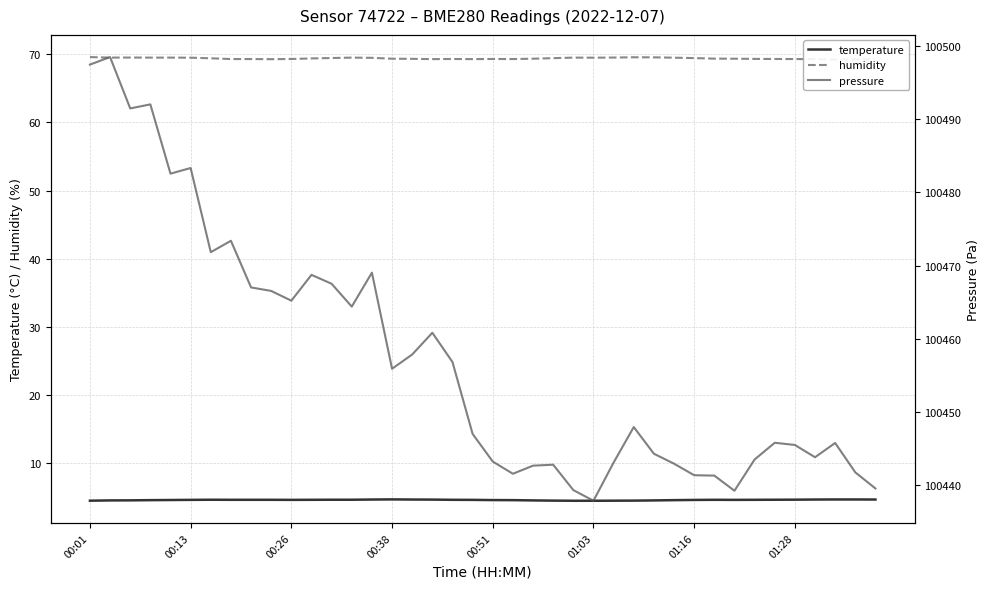

What is the lowest value of the temperature series?

4.4